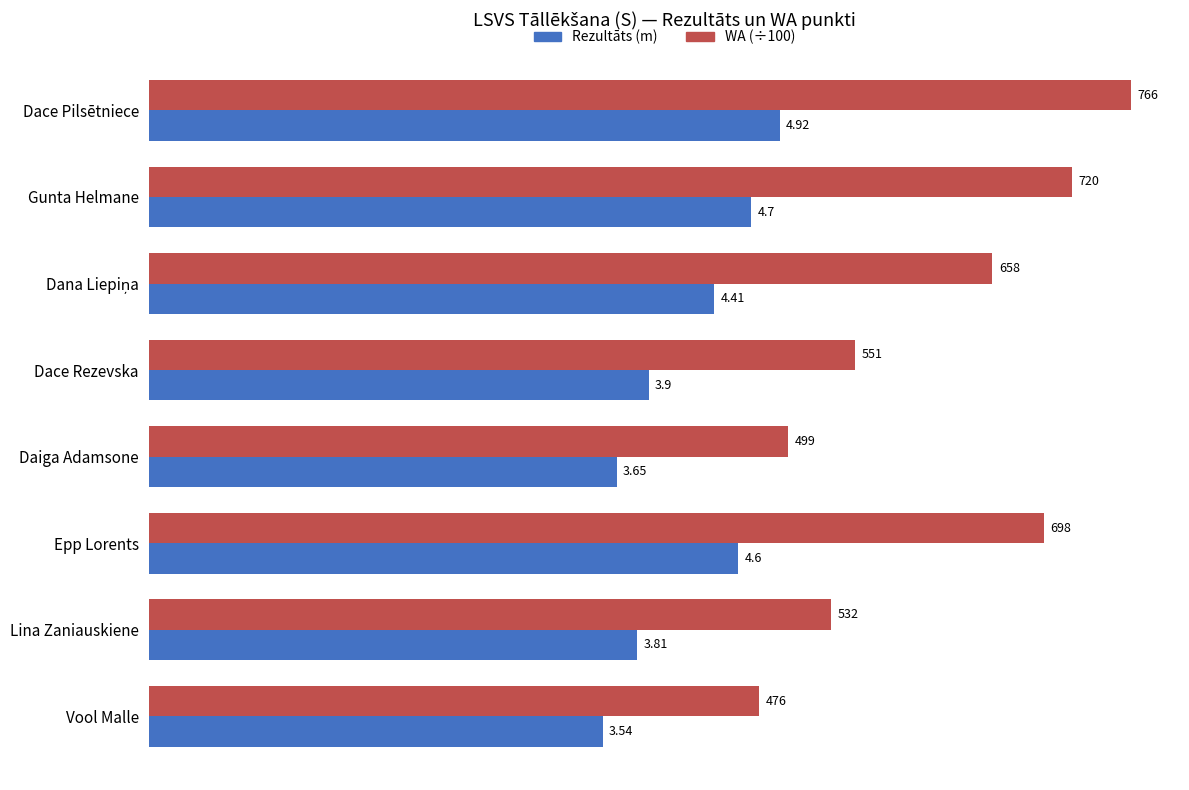

How many data points in Rezultāts (m) are above 4?

4